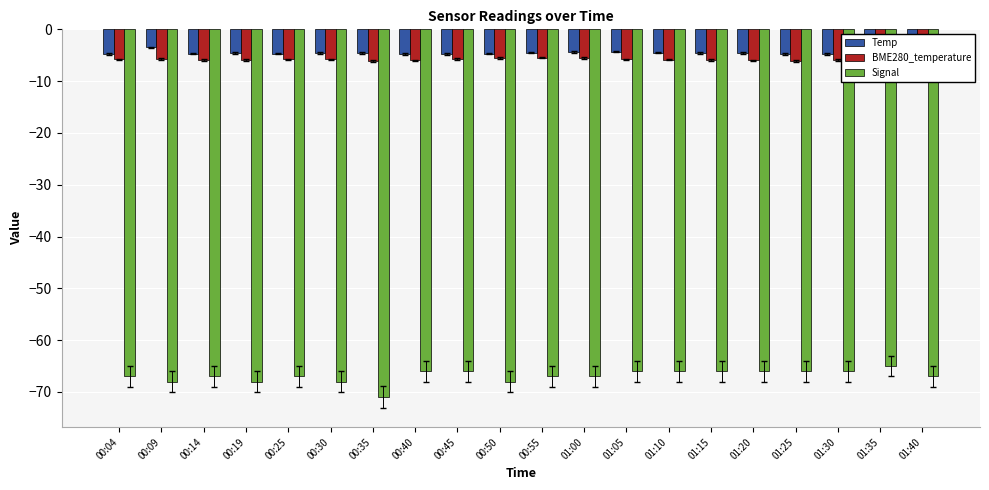

What is the highest value of the Temp series?

-3.5